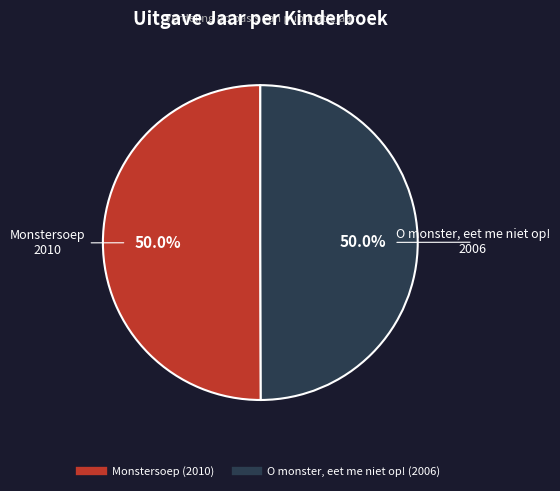

To the nearest percent, what percentage of the pie is O monster, eet me niet op!?

50%